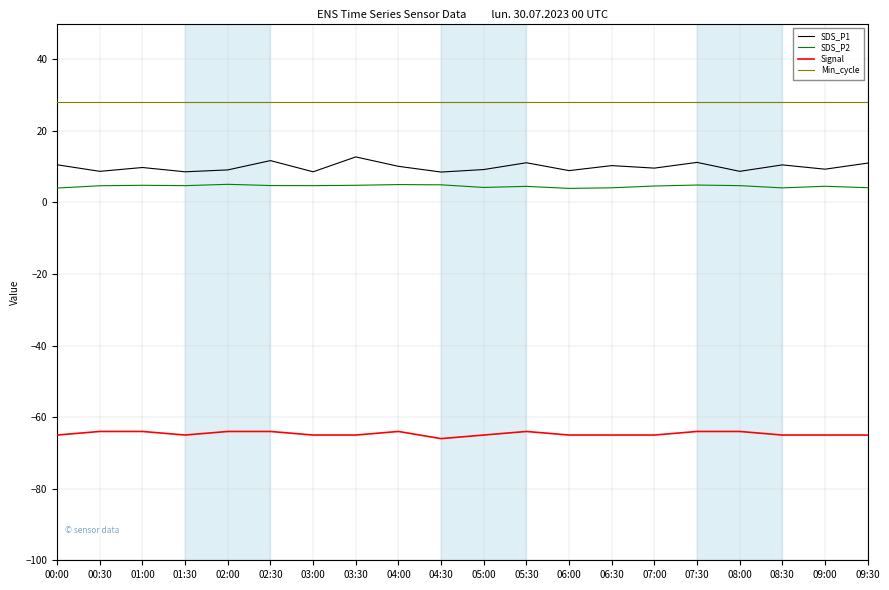

List the series in order of their peak value, highest first.

Min_cycle, SDS_P1, SDS_P2, Signal